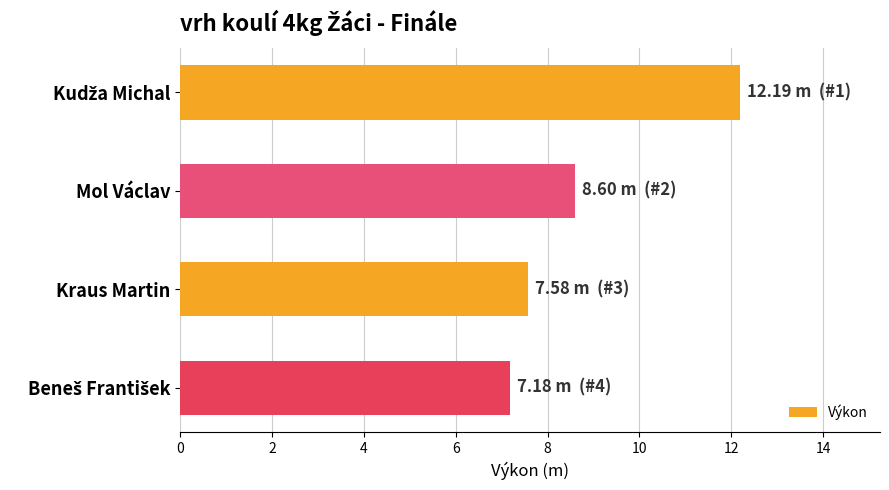

What is the average value?

8.9